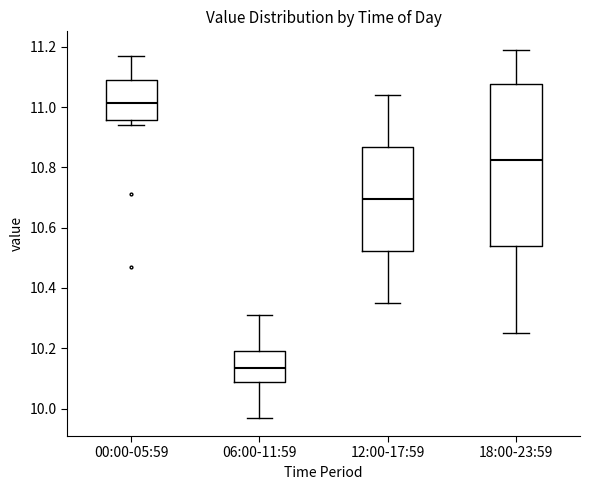

Reading left to right, read every box against the y-axis: the position of its median line, the range the box covers, and the ends of its whiskers. The values are not printed on the chart, so give them approximately, as read against the axis.

00:00-05:59: median 11.02, box 10.96 to 11.10, whiskers 10.94 to 11.18
06:00-11:59: median 10.14, box 10.08 to 10.20, whiskers 9.98 to 10.32
12:00-17:59: median 10.70, box 10.52 to 10.86, whiskers 10.36 to 11.04
18:00-23:59: median 10.82, box 10.54 to 11.08, whiskers 10.26 to 11.20